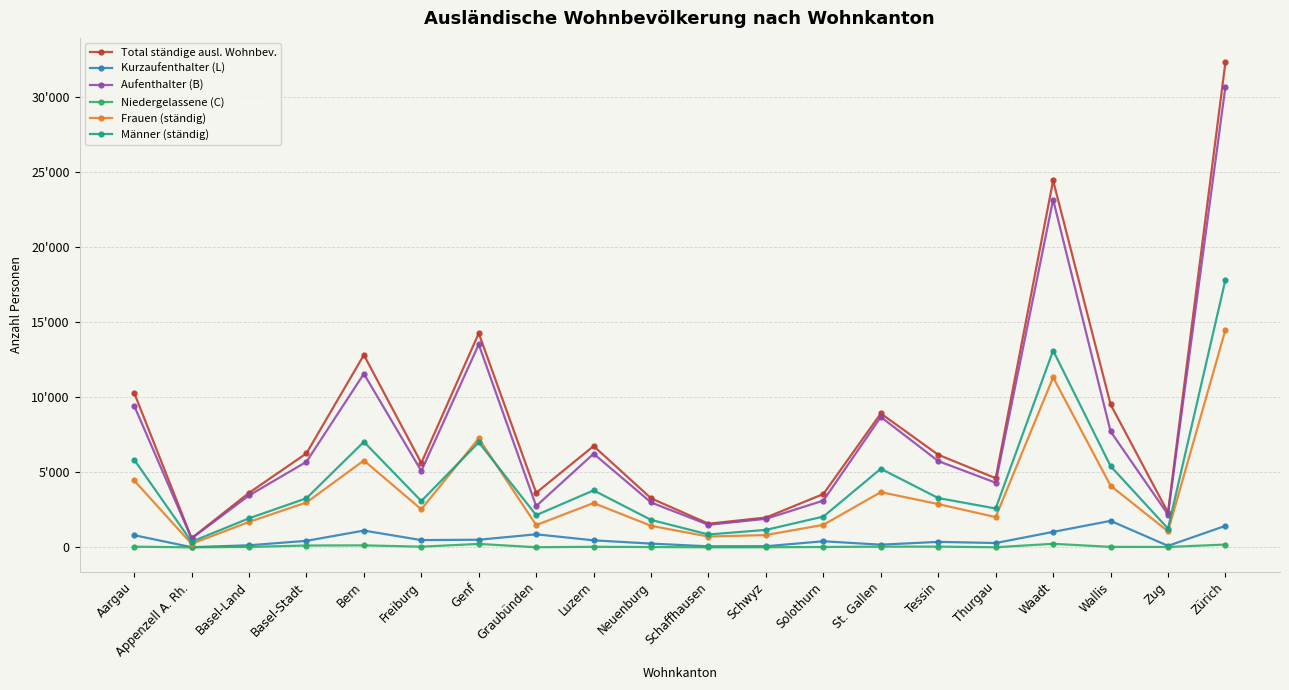

Is it true that Kurzaufenthalter (L) equals 117 at Schwyz?

False